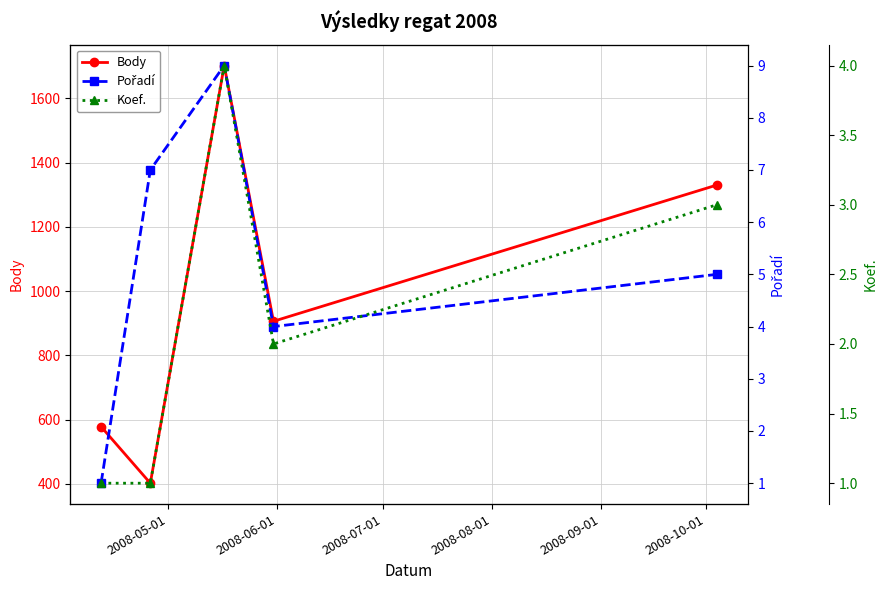

What is the minimum value for Body?

402